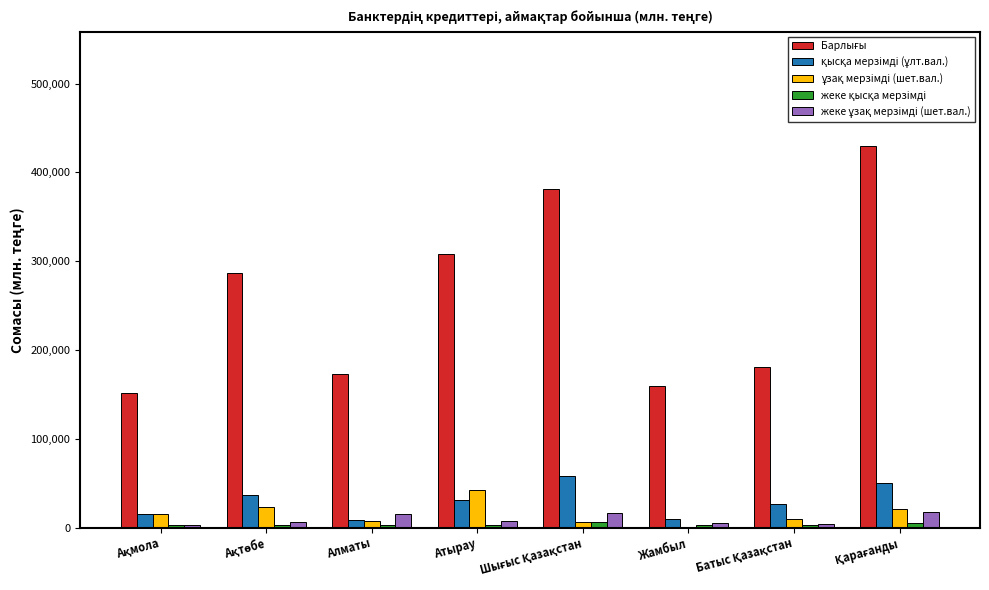

What is the maximum value shown in the chart?

429218.7